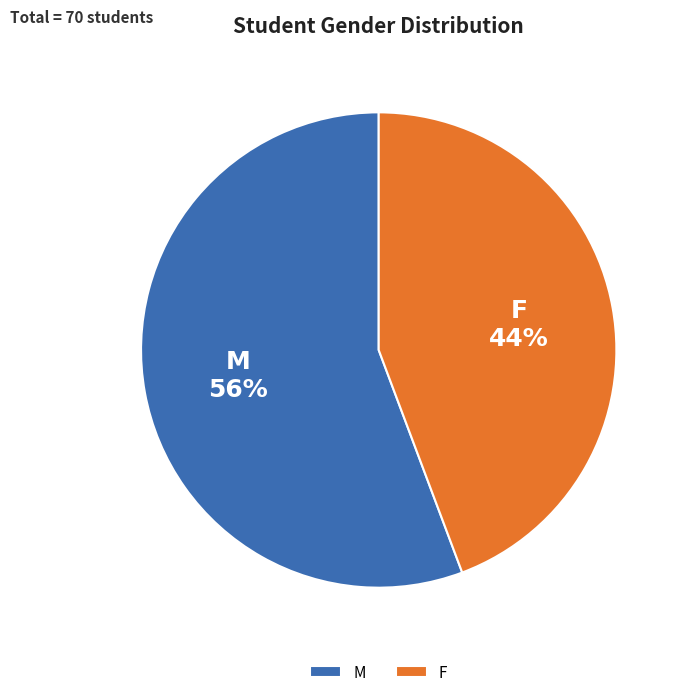

How many segments does this pie chart have?

2